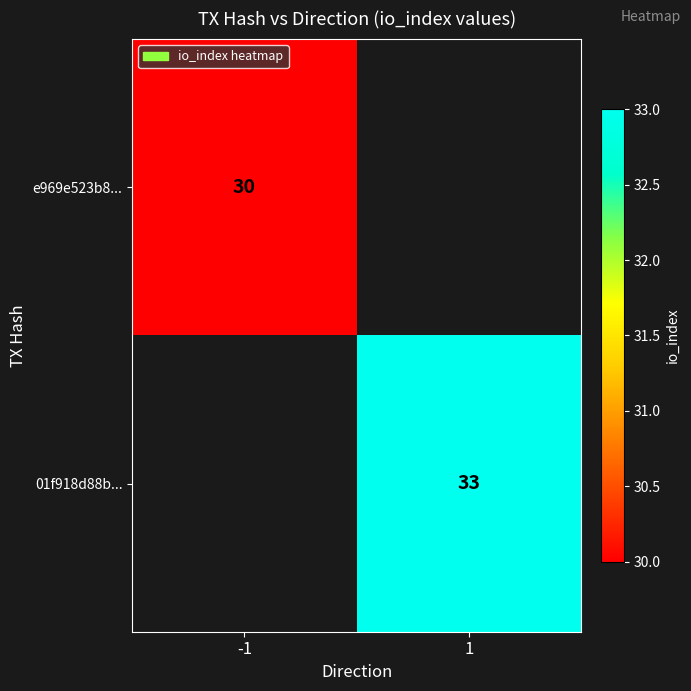

The 01f918d88b... series shows 49 at 1. True or false?

False